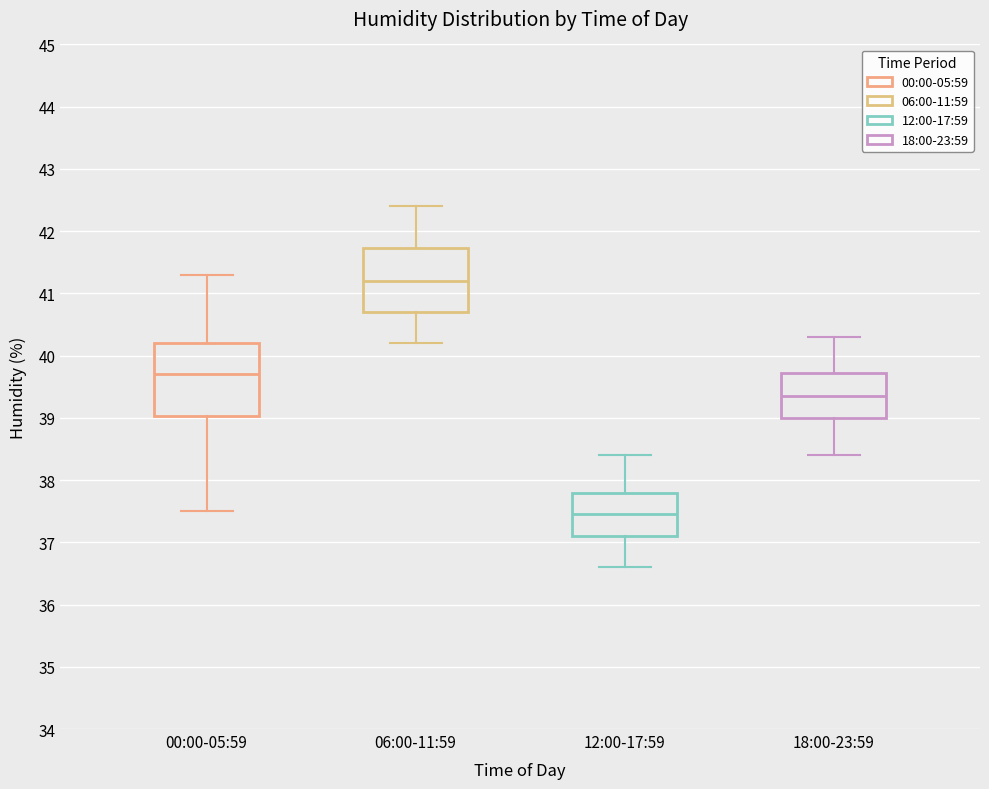

Reading left to right, transcribe this box plot: for each box, give where its median line is, the range the box spans, and where its two whiskers end, as read against the y-axis. The values are not printed on the chart, so give them approximately, as read against the axis.

00:00-05:59: median 39.7, box 39.0 to 40.2, whiskers 37.5 to 41.3
06:00-11:59: median 41.2, box 40.7 to 41.7, whiskers 40.2 to 42.4
12:00-17:59: median 37.5, box 37.1 to 37.8, whiskers 36.6 to 38.4
18:00-23:59: median 39.4, box 39.0 to 39.7, whiskers 38.4 to 40.3